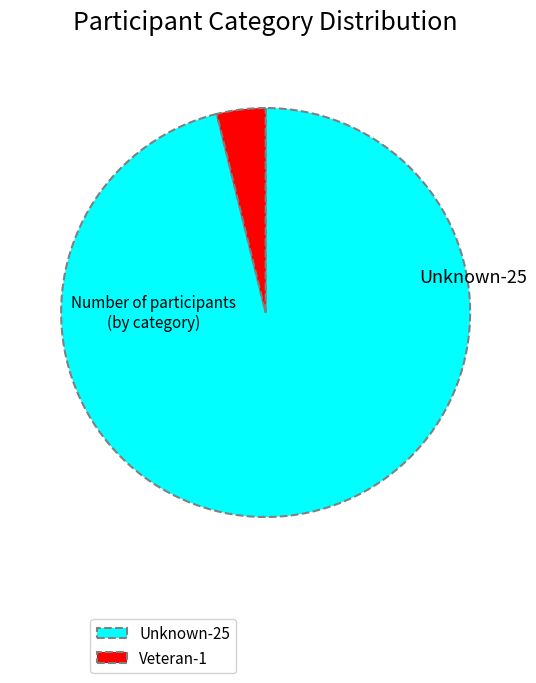

Count the number of slices in the pie.

2